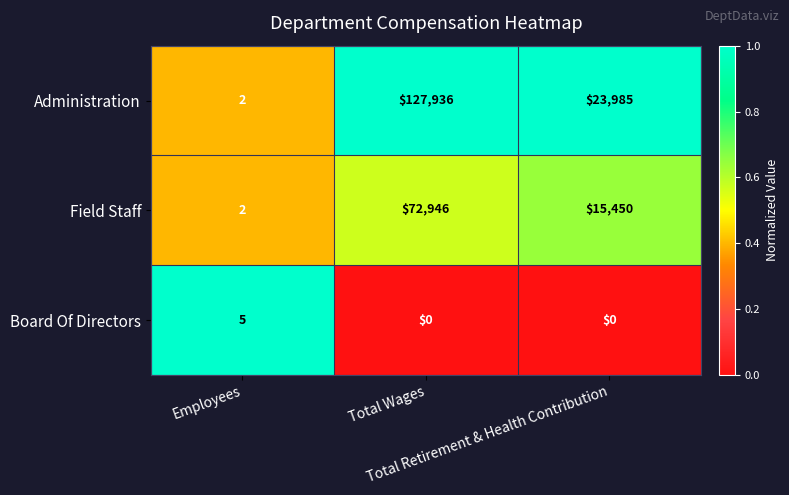

Which series changed the most between Employees and Total Wages?

Administration